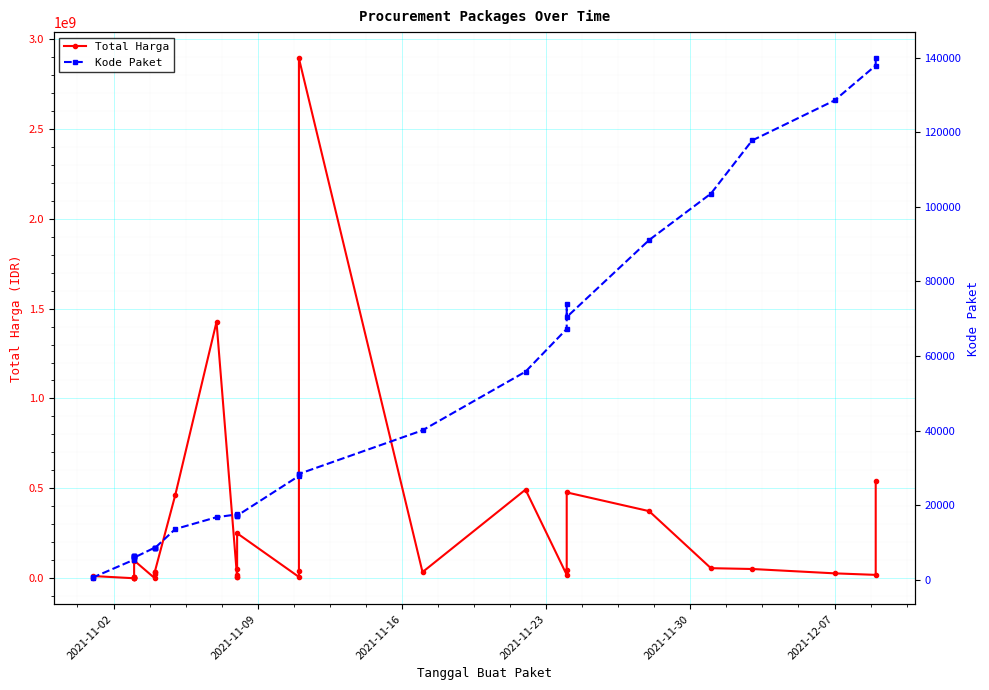

Which series has the largest total across all categories?

Total Harga